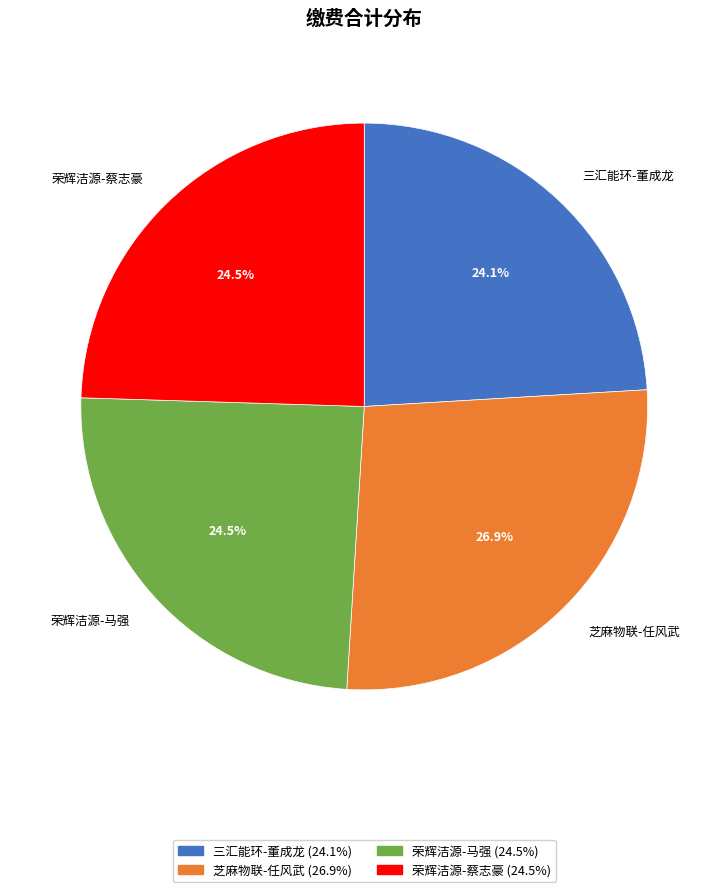

Combined, what portion of the pie is 荣辉洁源-马强 and 荣辉洁源-蔡志豪?

49.0%